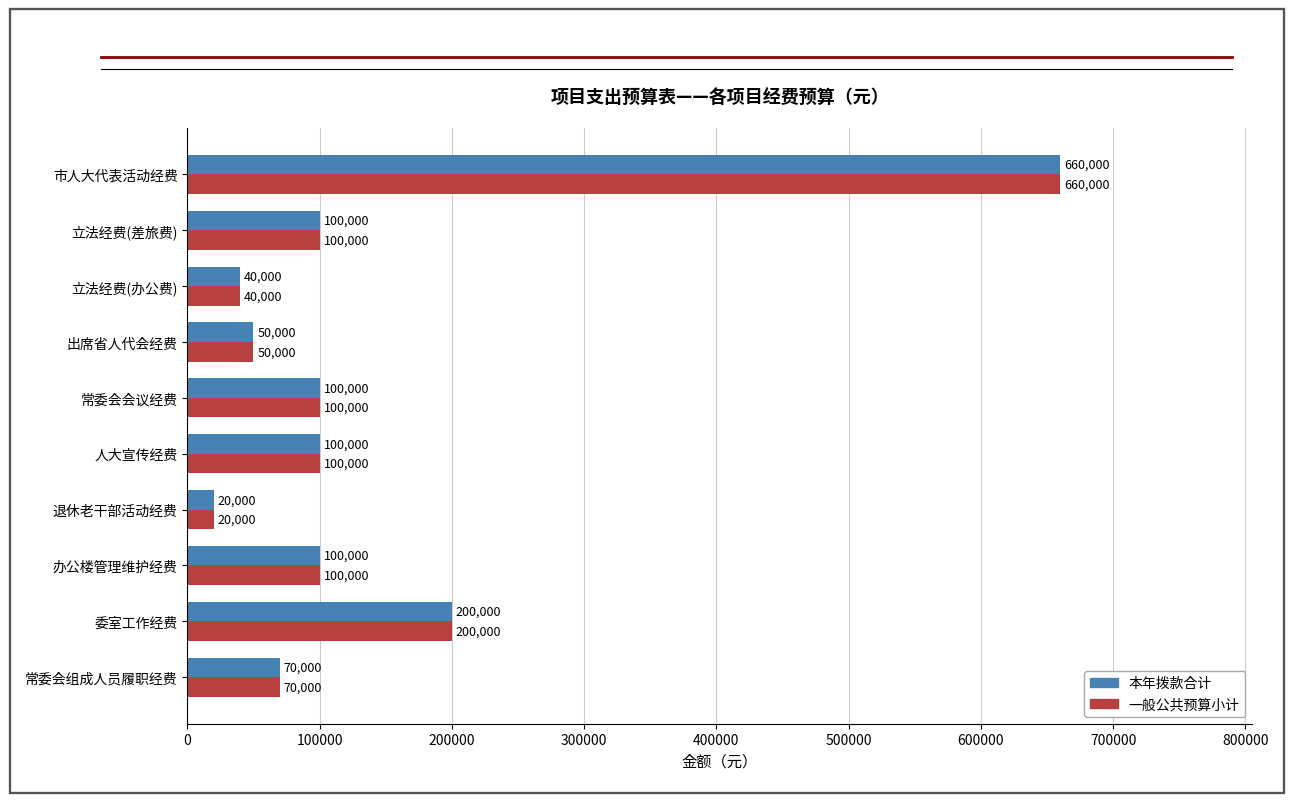

At which category is the sum across all series the highest?

市人大代表活动经费